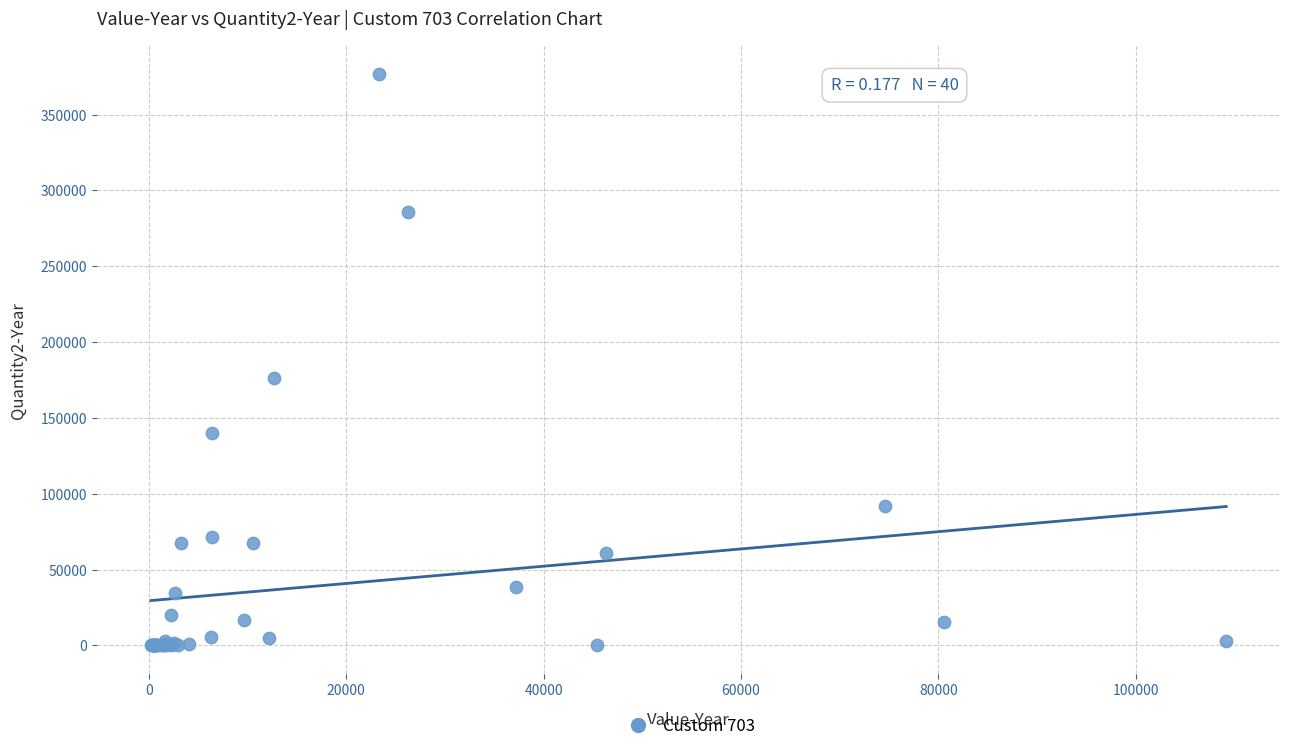

What Y value in the scatter plot is closest to 188419?

176280